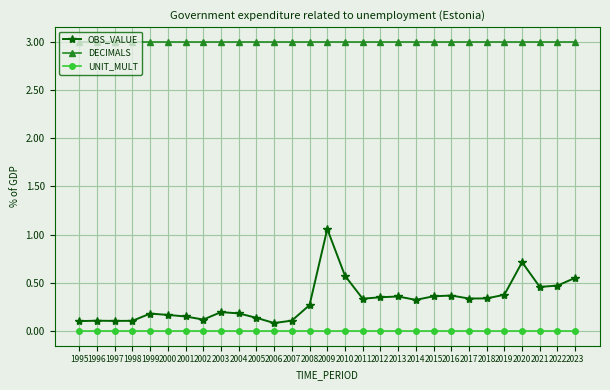

Is it true that DECIMALS equals 3.0 at 2009?

True